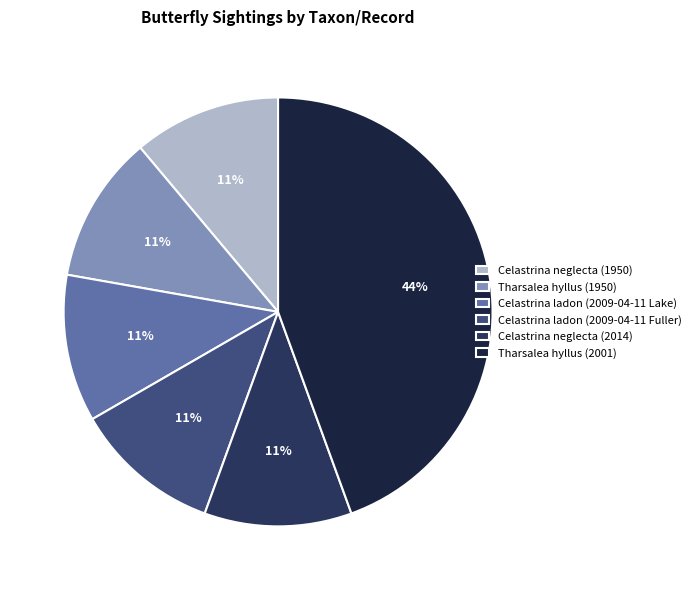

What is the ratio of the value at Tharsalea hyllus (1950) to the value at Celastrina neglecta (2014)?

1.0